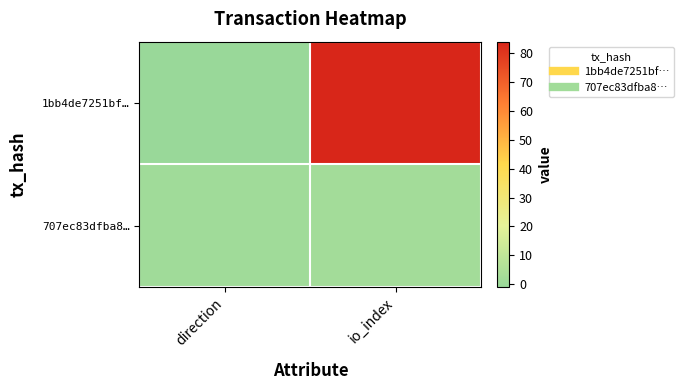

What is the smallest value displayed?

-1